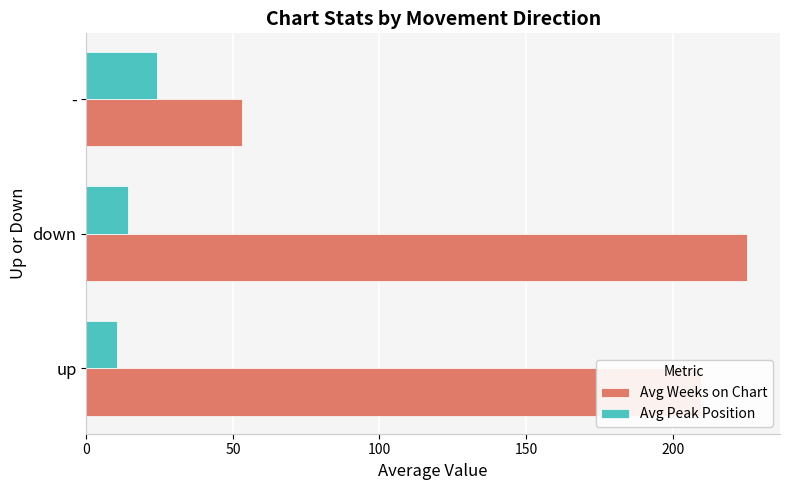

At which category is the sum across all series the highest?

down